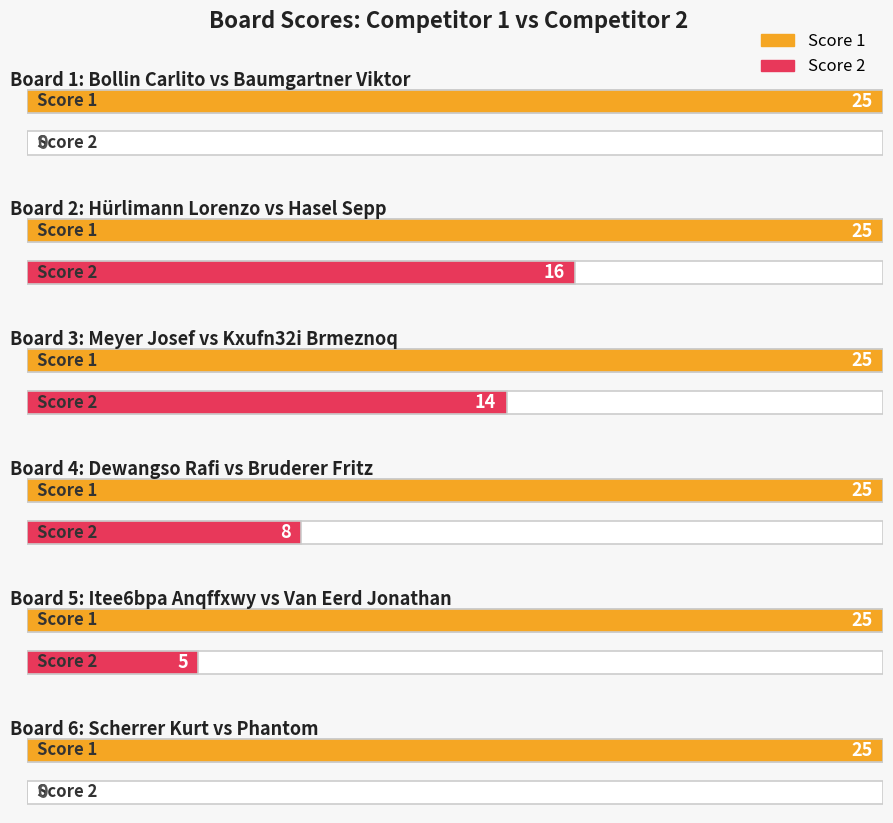

Reading right to left, extract all data points from this chart.

Score 1: 25	25	25	25	25	25
Score 2: 0	5	8	14	16	0